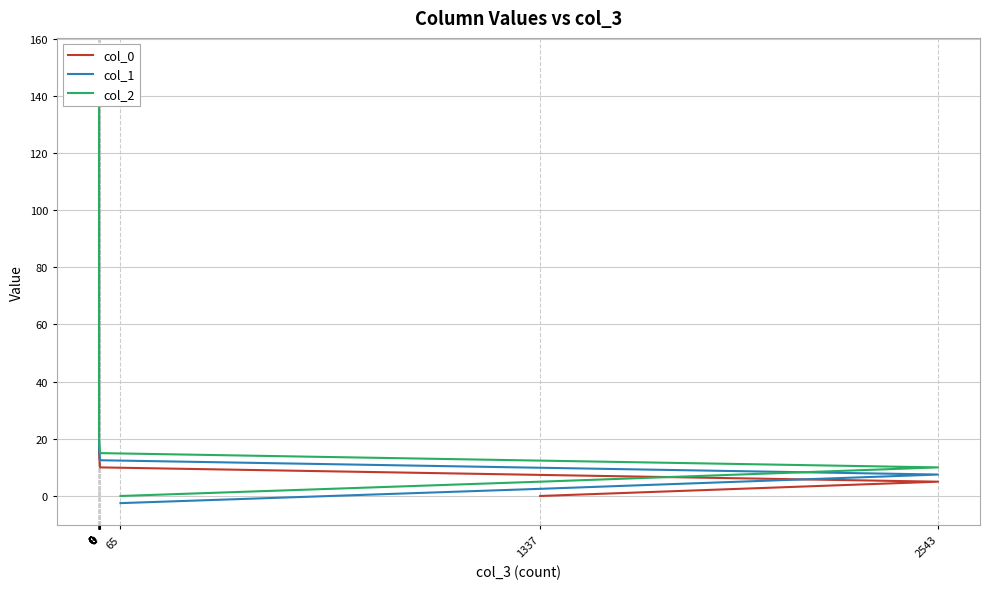

How many values in the col_2 series exceed 80?

14